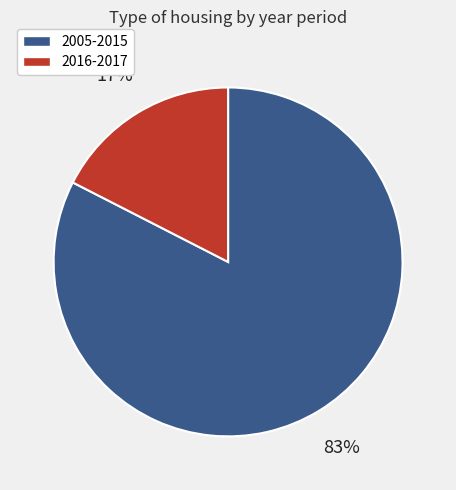

To the nearest percent, what is the average slice percentage?

50%